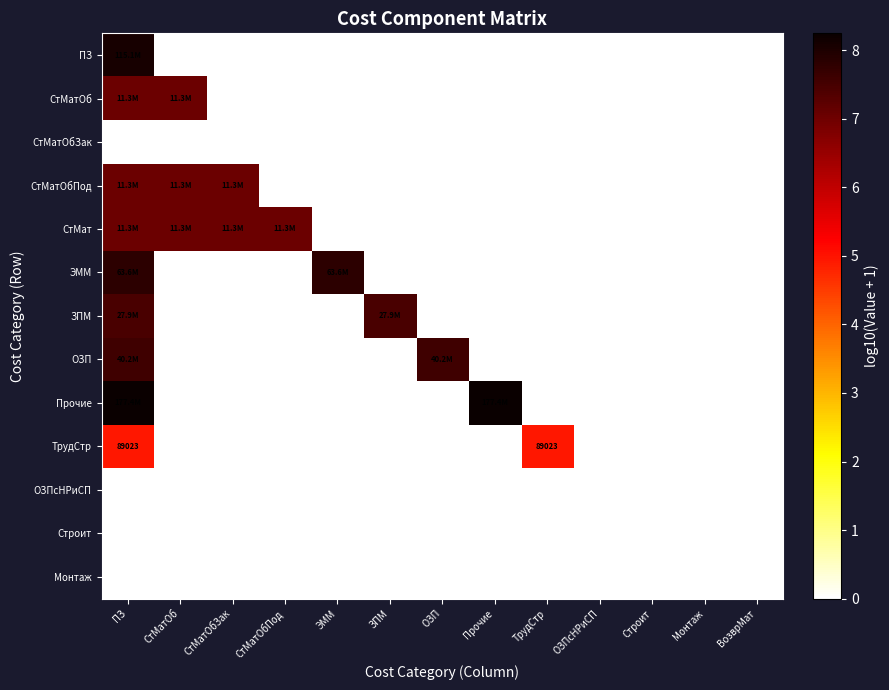

At how many categories does at least one series exceed 3?

9